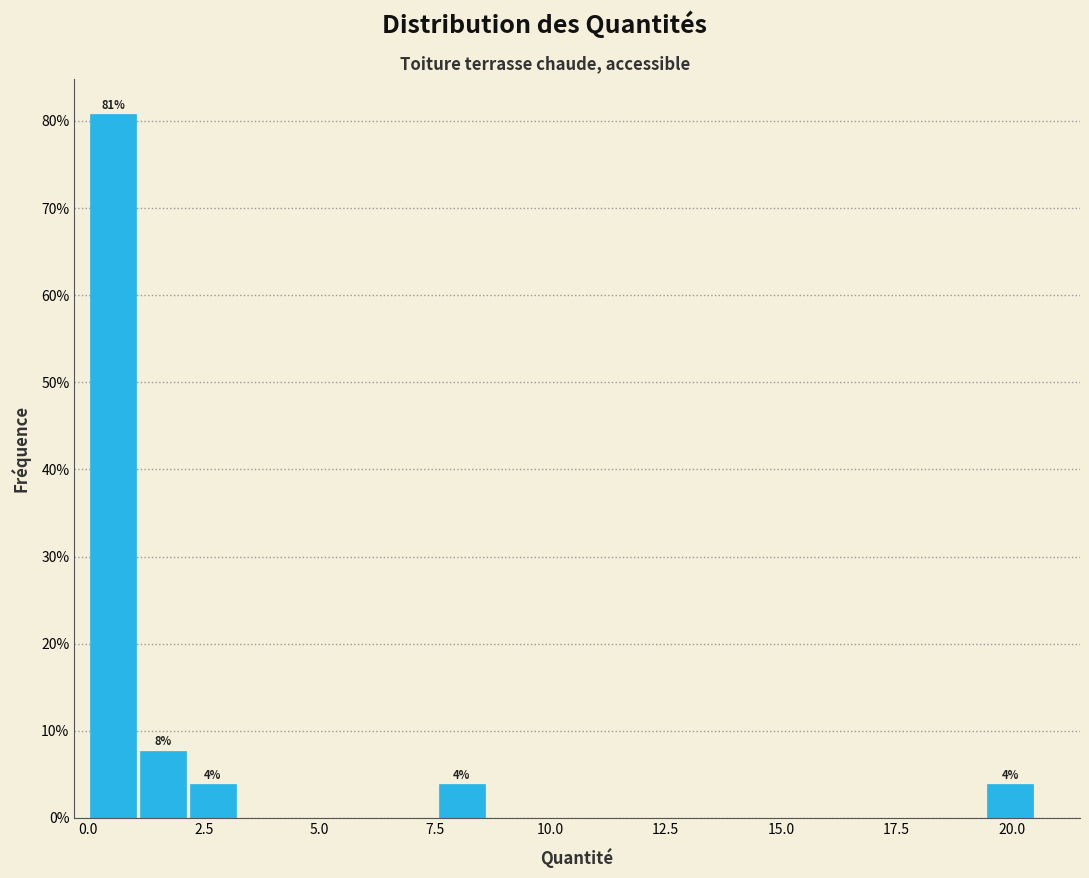

Read against the x-axis, roughly where is the centre of the tallest bar?

0.5